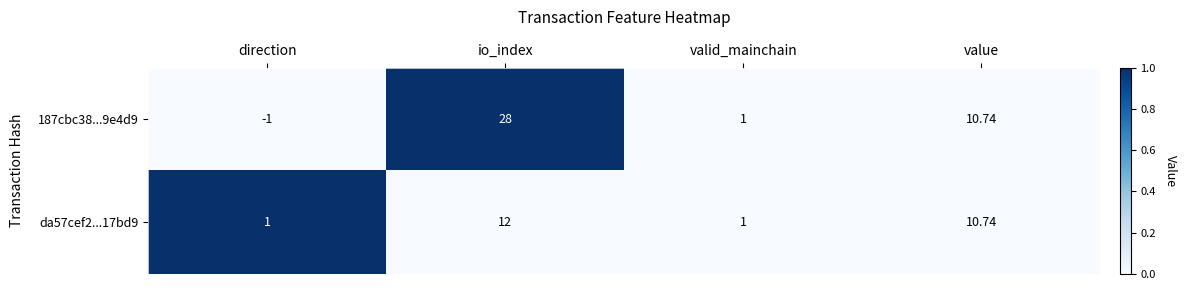

Which category has the lowest value across all series?

direction